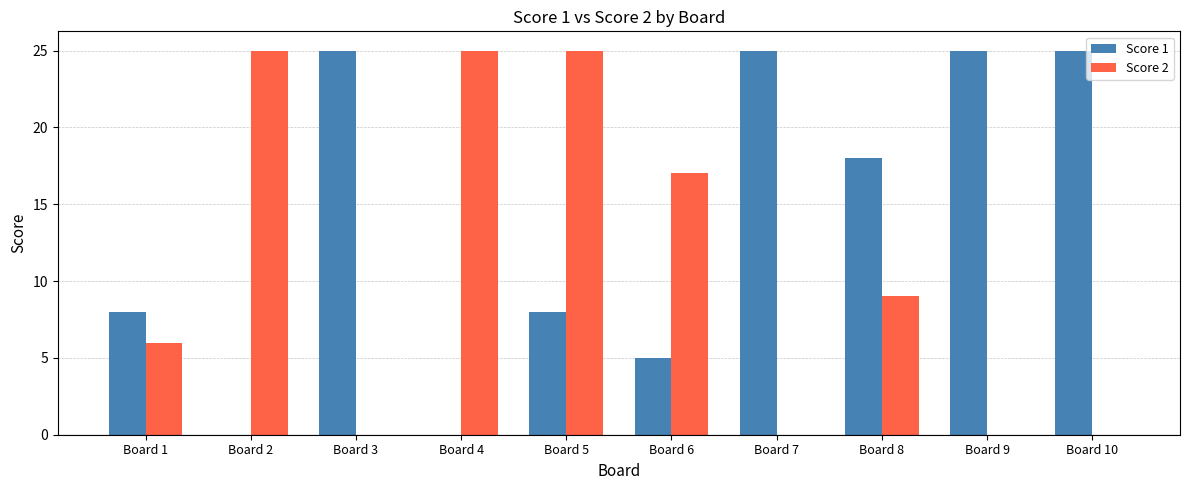

Count the number of categories in the chart.

10